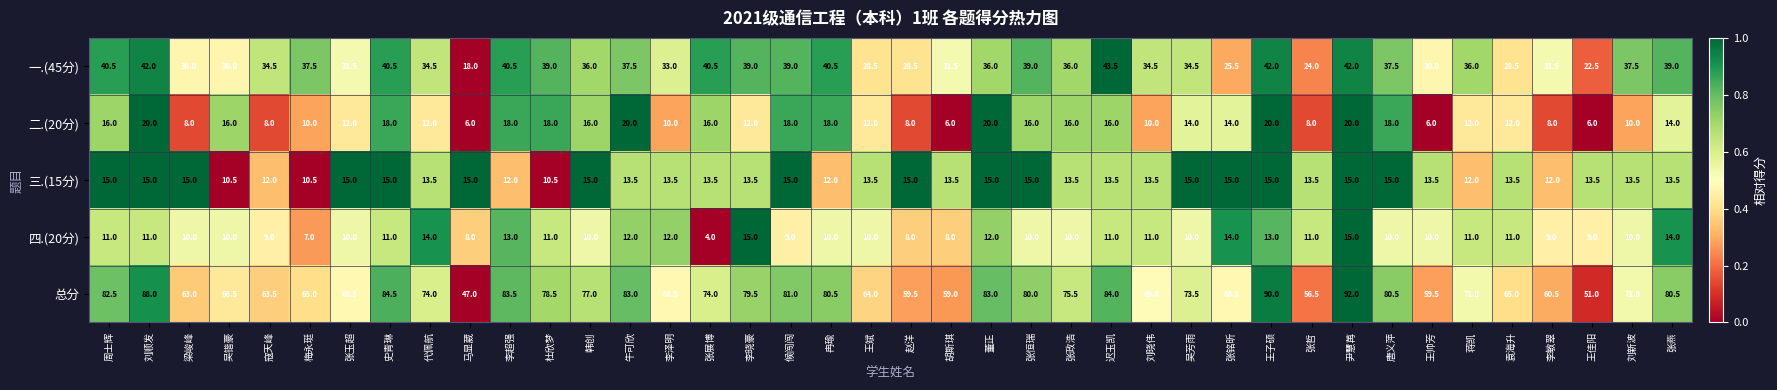

Which series changed the most between 马显葳 and 刘晓伟?

总分